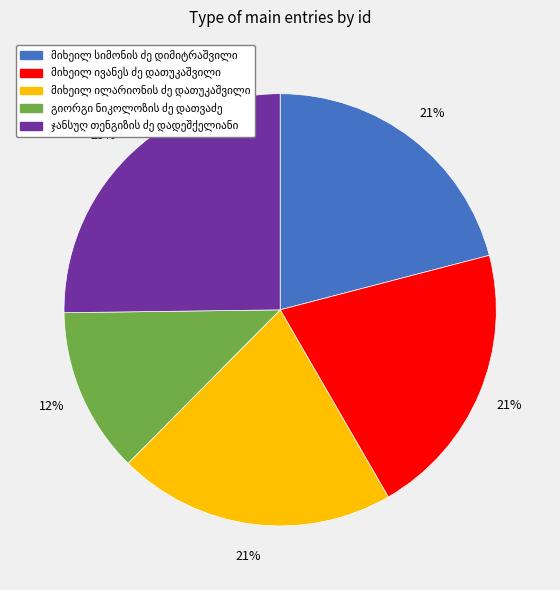

To the nearest percent, what is the average slice percentage?

20%